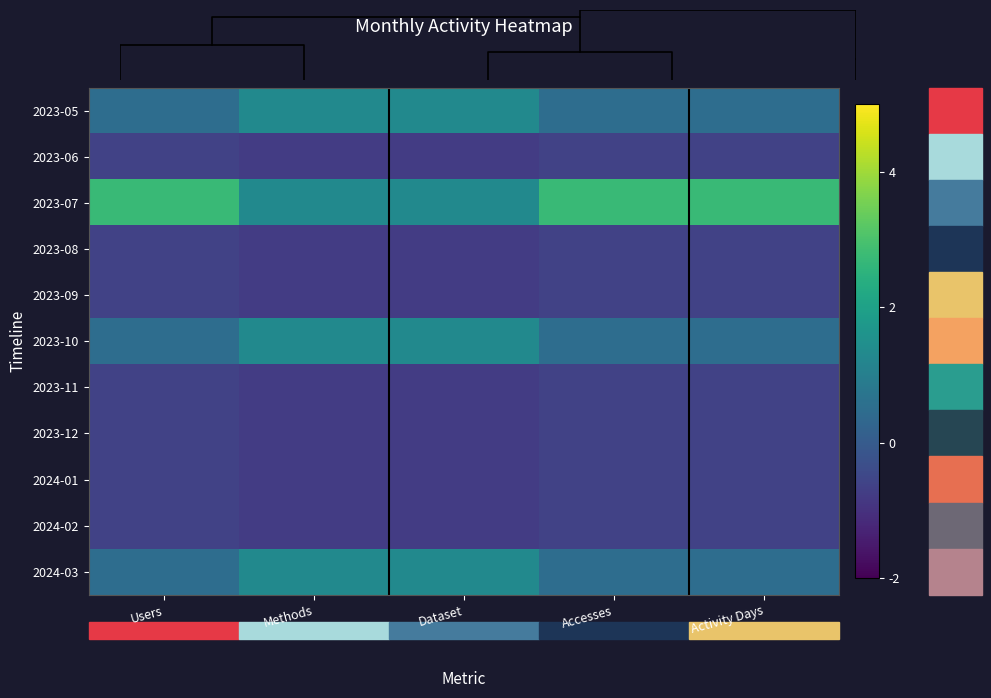

Count the number of data series in this chart.

11